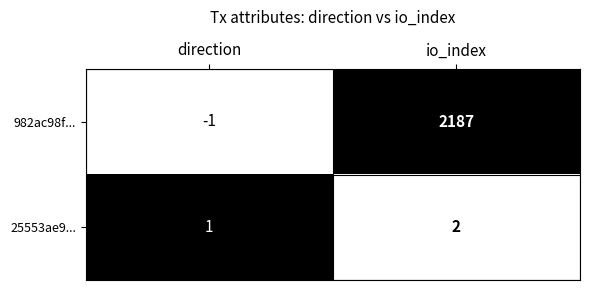

Which label corresponds to the largest value in the chart?

io_index